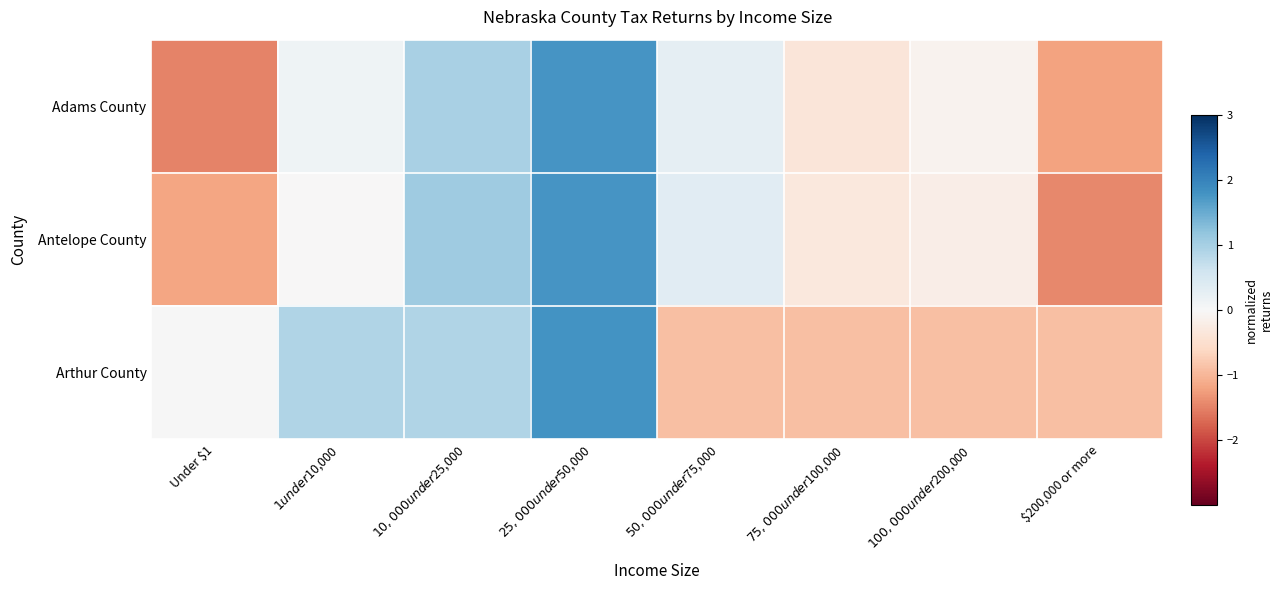

At which category is the sum across all series the highest?

$25,000 under $50,000